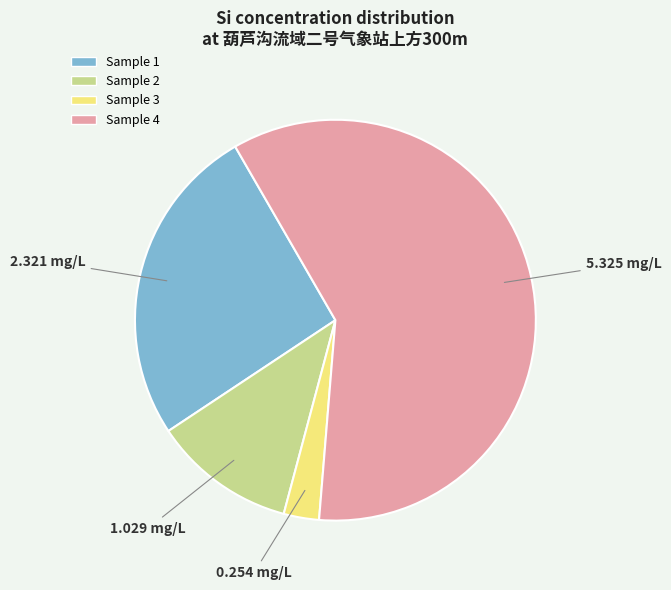

Is there a majority slice in this chart?

Yes